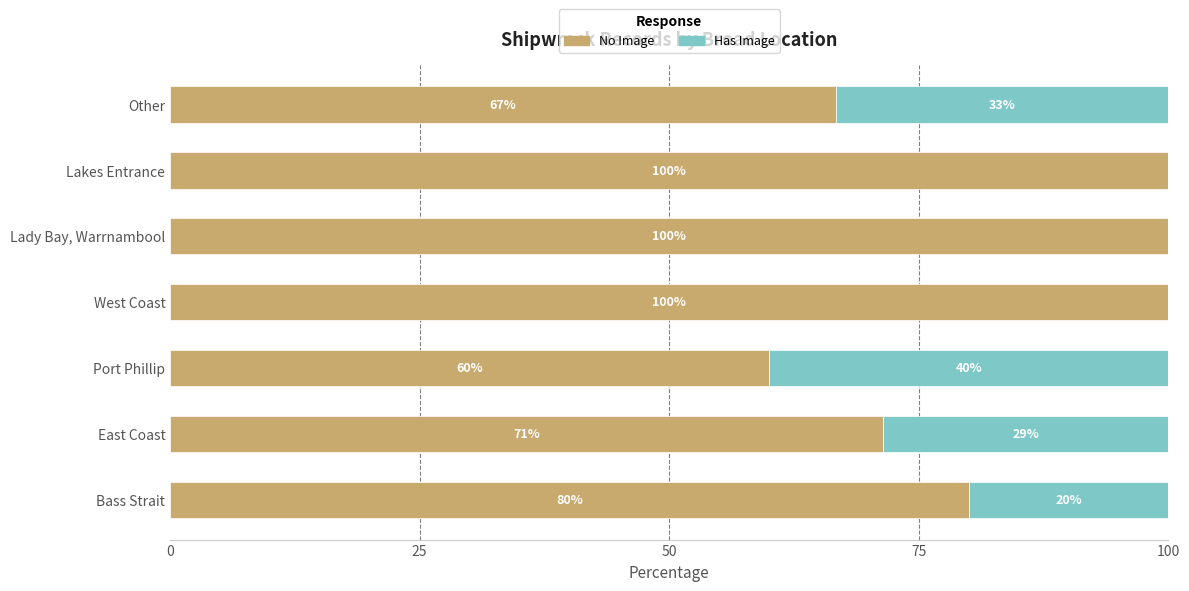

True or false: No Image has a value of 60.0 at Port Phillip.

True